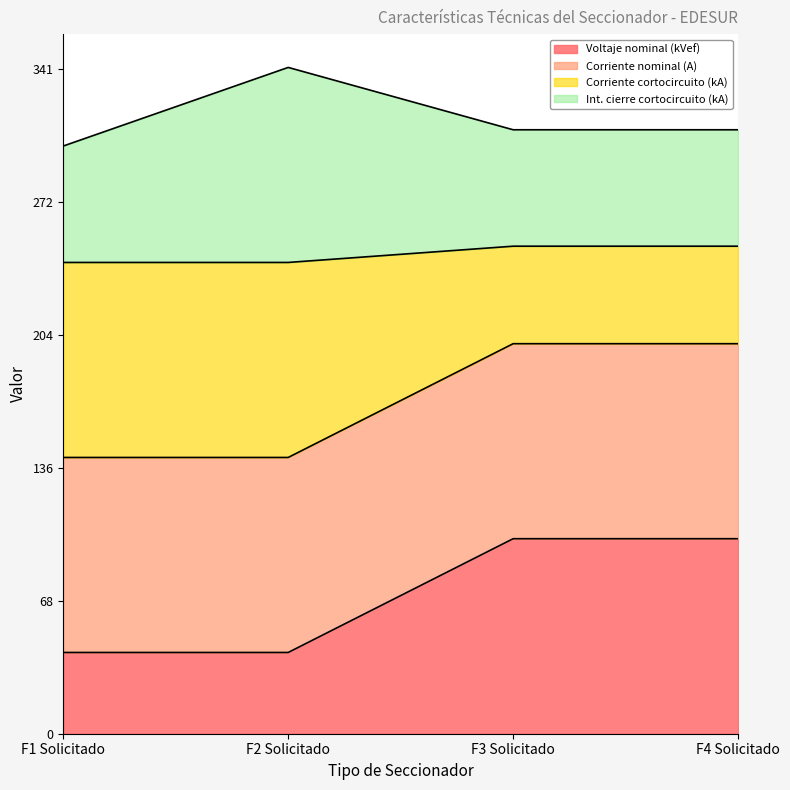

What are all the series names shown in the legend?

Voltaje nominal (kVef), Corriente nominal (A), Corriente cortocircuito (kA), Int. cierre cortocircuito (kA)